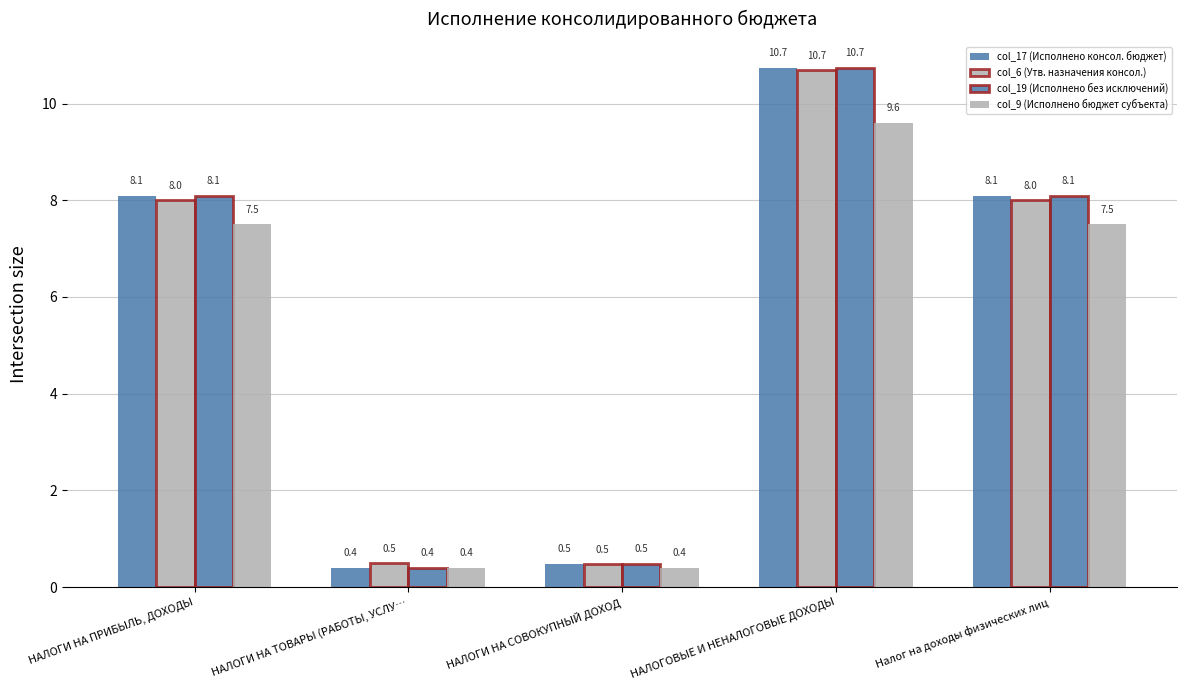

What is the average value of the col_19 (Исполнено без исключений) series?

5.6